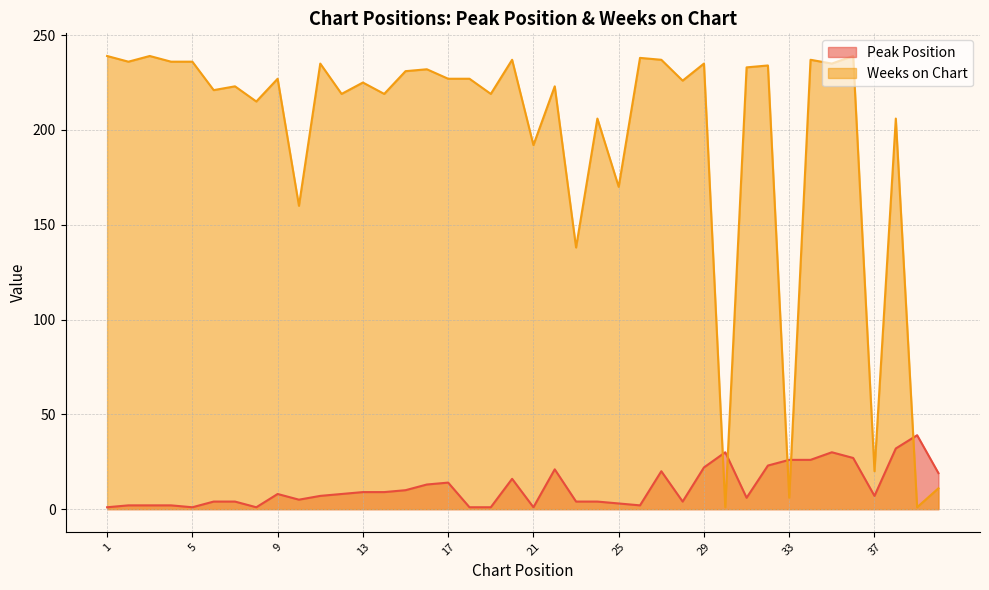

At which label does Peak Position reach its peak?

39